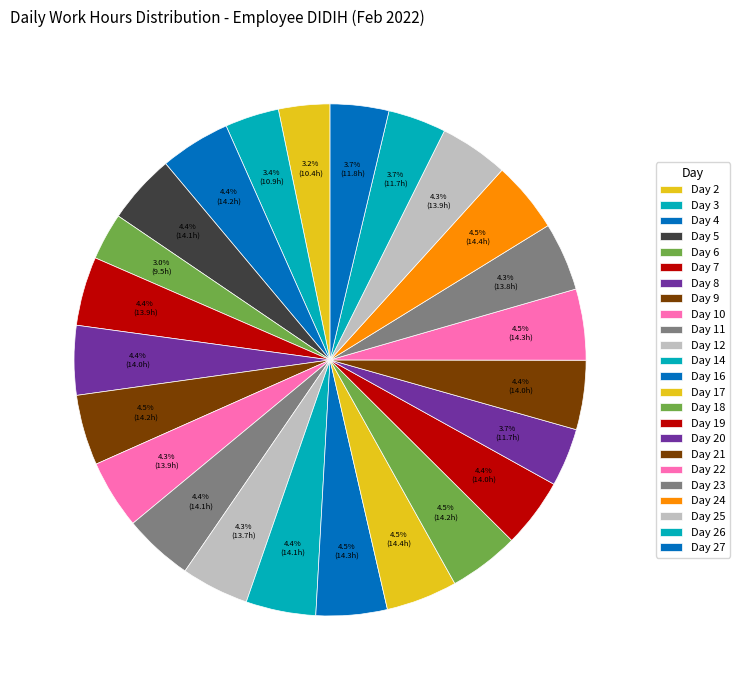

How much of the chart is everything except Day 21?

95.6%